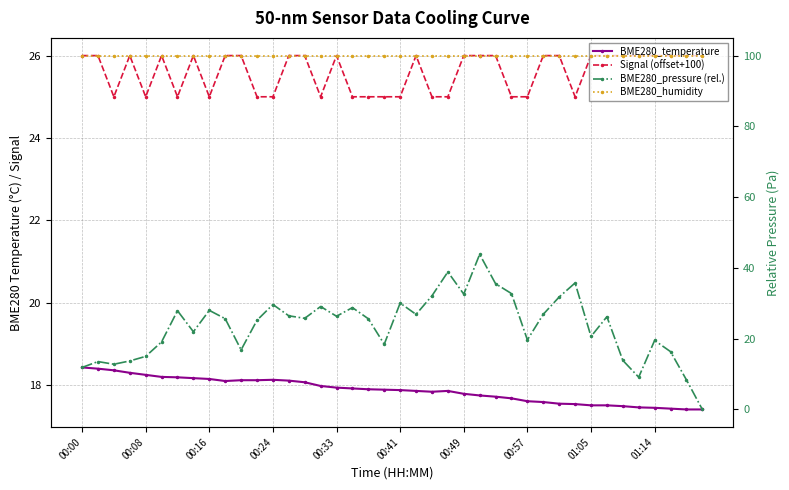

Which series has the largest total across all categories?

BME280_humidity